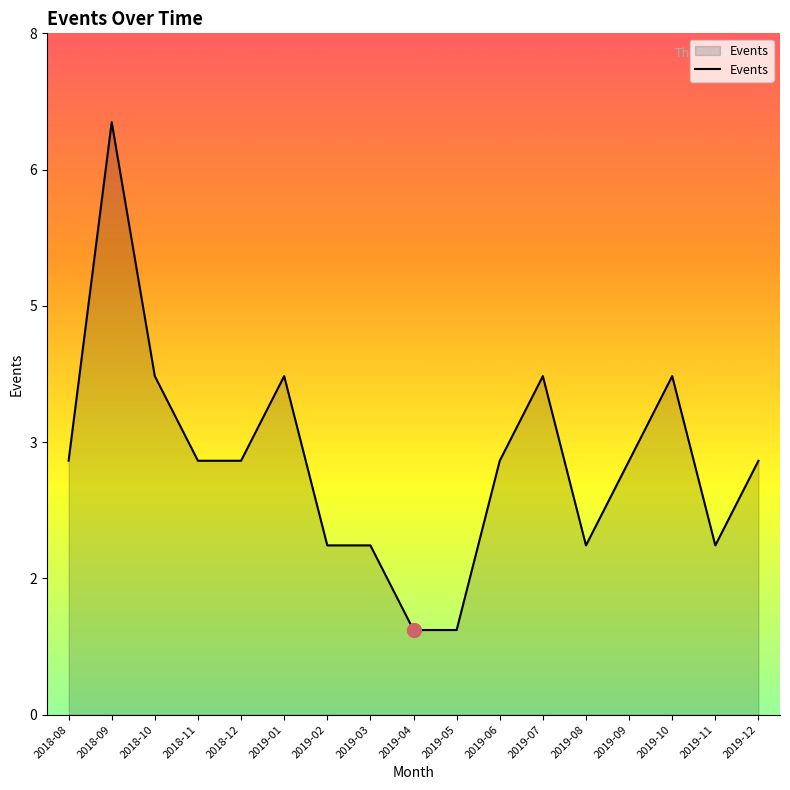

What is the difference between the maximum and minimum values?

6